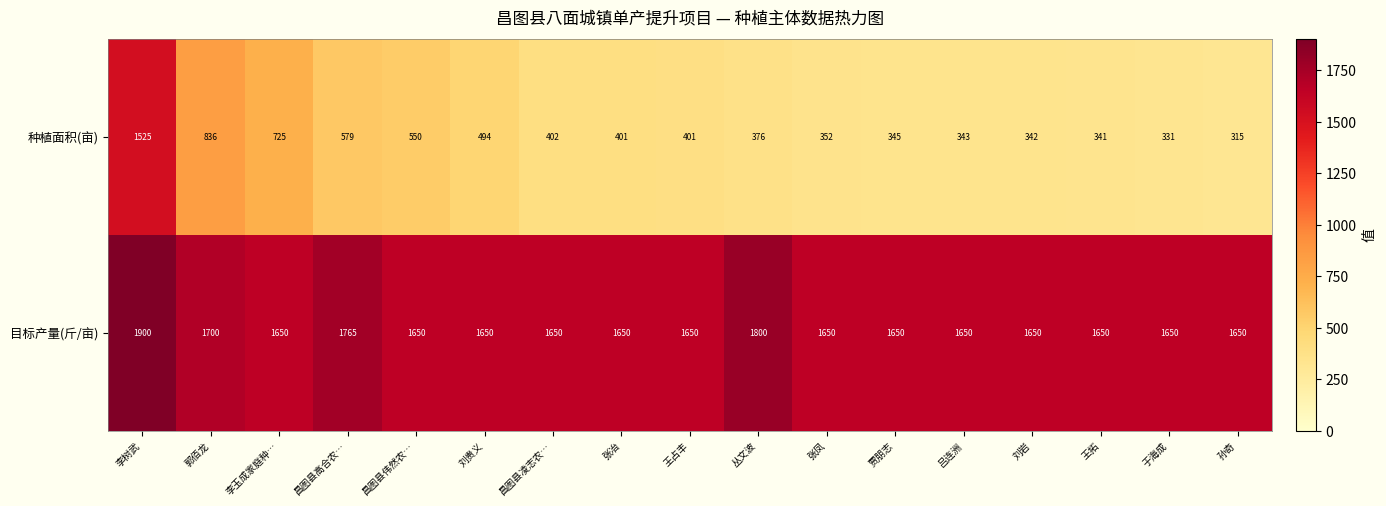

Between 郭佰龙 and 张冶, which series saw the biggest shift?

种植面积(亩)